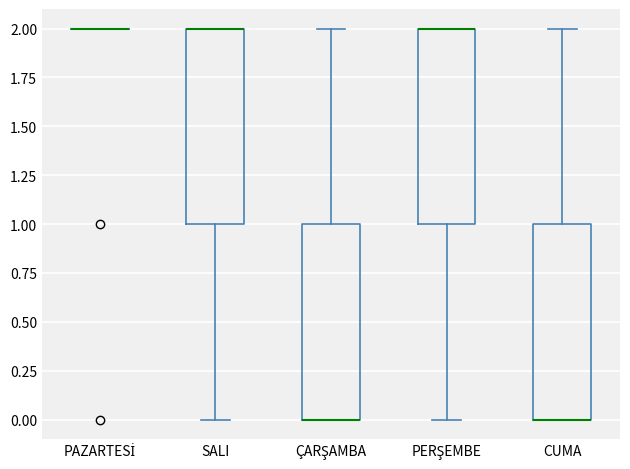

Reading left to right, transcribe this box plot: for each box, give where its median line is, the range the box spans, and where its two whiskers end, as read against the y-axis. The values are not printed on the chart, so give them approximately, as read against the axis.

PAZARTESİ: box collapsed to a line at 2, whiskers 2 to 2
SALI: median 2 (drawn on the box's upper edge), box 1 to 2, whiskers 0 to 2
ÇARŞAMBA: median 0 (drawn on the box's lower edge), box 0 to 1, whiskers 0 to 2
PERŞEMBE: median 2 (drawn on the box's upper edge), box 1 to 2, whiskers 0 to 2
CUMA: median 0 (drawn on the box's lower edge), box 0 to 1, whiskers 0 to 2